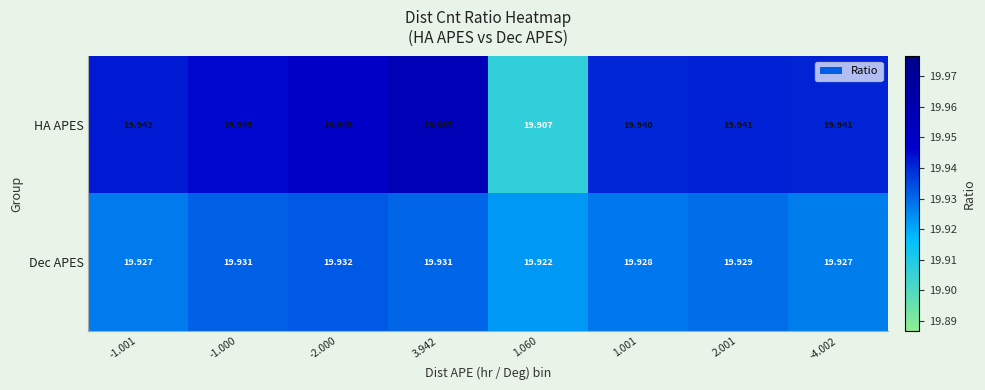

At how many categories does at least one series exceed 19?

8